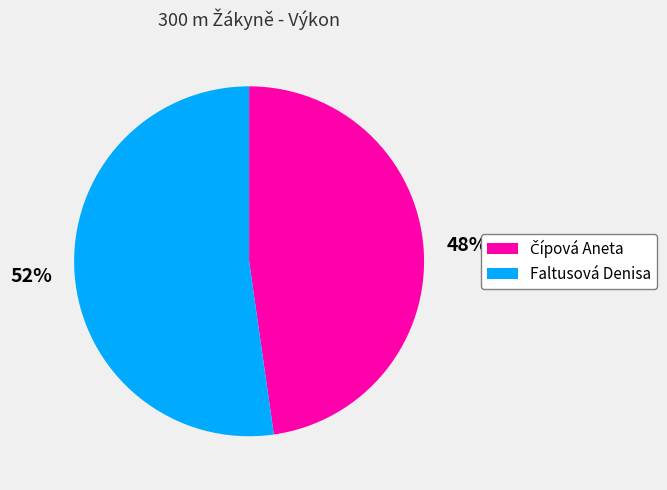

True or false: Faltusová Denisa accounts for 66% of the total.

False